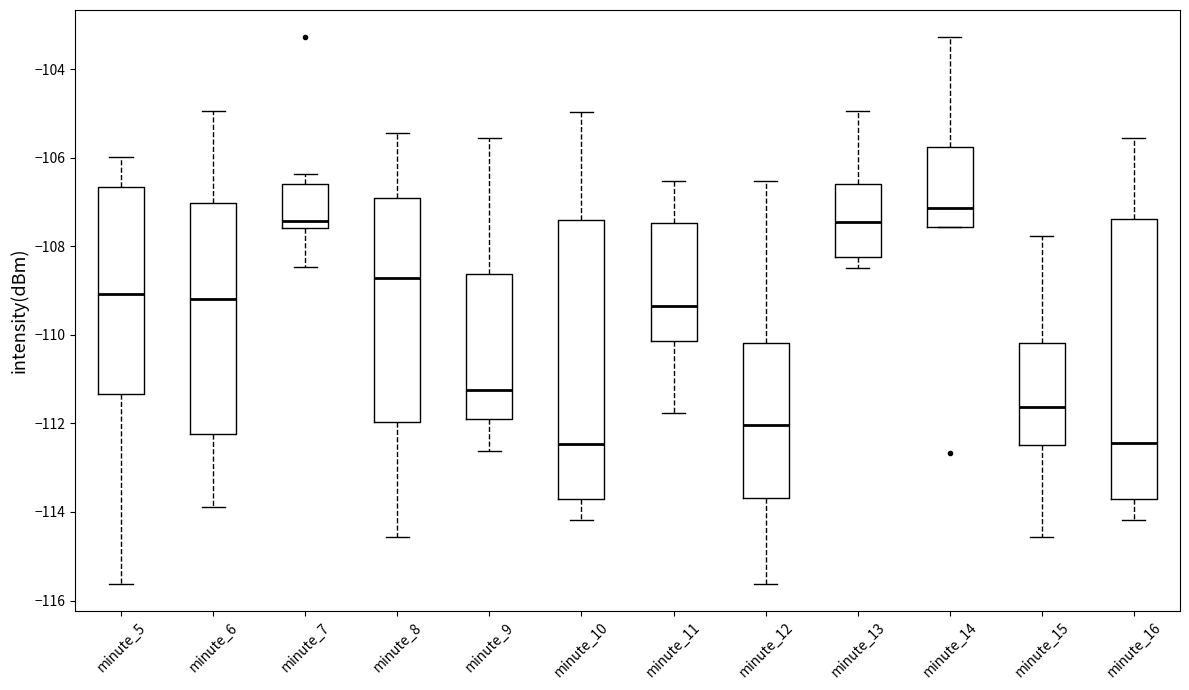

Reading left to right, transcribe this box plot: for each box, give where its median line is, the range the box spans, and where its two whiskers end, as read against the y-axis. The values are not printed on the chart, so give them approximately, as read against the axis.

minute_5: median -109.0, box -111.4 to -106.6, whiskers -115.6 to -106.0
minute_6: median -109.2, box -112.2 to -107.0, whiskers -113.8 to -105.0
minute_7: median -107.4, box -107.6 to -106.6, whiskers -108.4 to -106.4
minute_8: median -108.8, box -112.0 to -107.0, whiskers -114.6 to -105.4
minute_9: median -111.2, box -111.8 to -108.6, whiskers -112.6 to -105.6
minute_10: median -112.4, box -113.6 to -107.4, whiskers -114.2 to -105.0
minute_11: median -109.4, box -110.2 to -107.4, whiskers -111.8 to -106.6
minute_12: median -112.0, box -113.6 to -110.2, whiskers -115.6 to -106.6
minute_13: median -107.4, box -108.2 to -106.6, whiskers -108.4 to -105.0
minute_14: median -107.2, box -107.6 to -105.8, whiskers -107.6 to -103.2
minute_15: median -111.6, box -112.4 to -110.2, whiskers -114.6 to -107.8
minute_16: median -112.4, box -113.6 to -107.4, whiskers -114.2 to -105.6